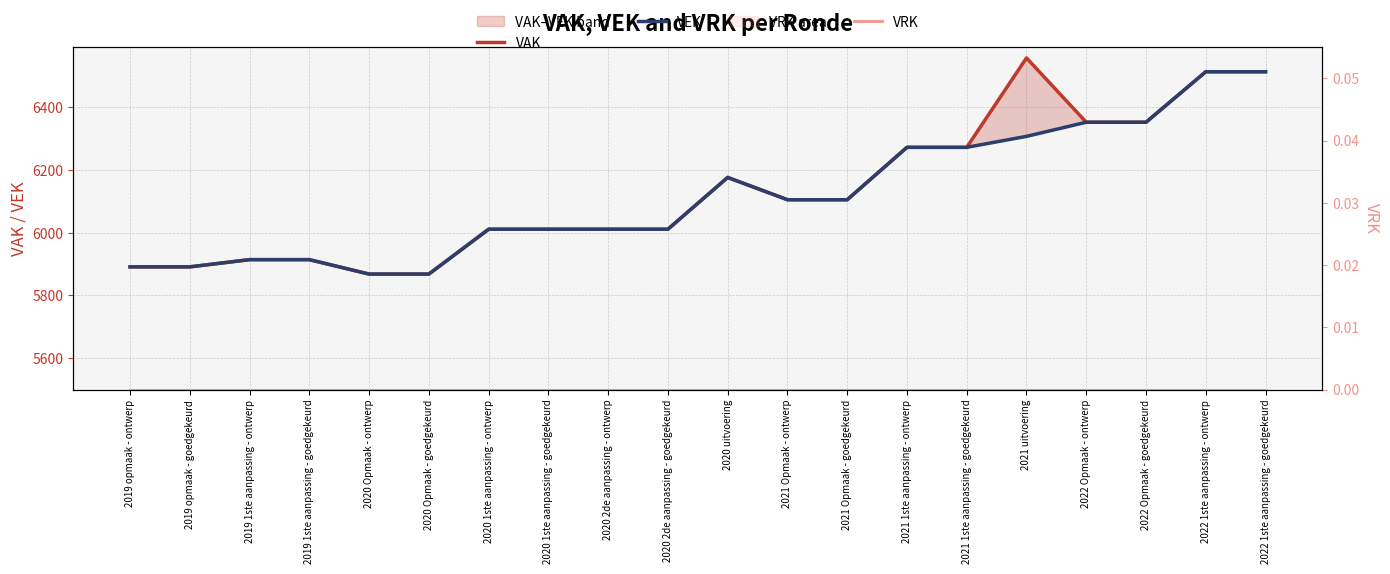

What position from the left is 2020 1ste aanpassing - goedgekeurd?

8